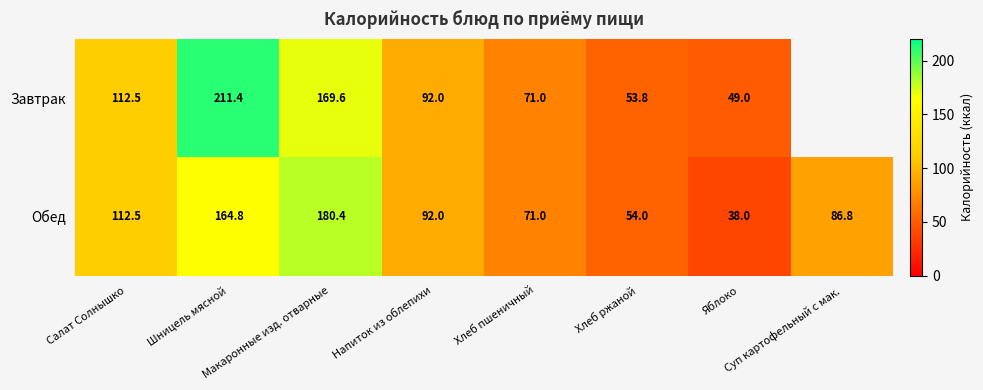

True or false: Обед has a value of 47.0 at Хлеб пшеничный.

False